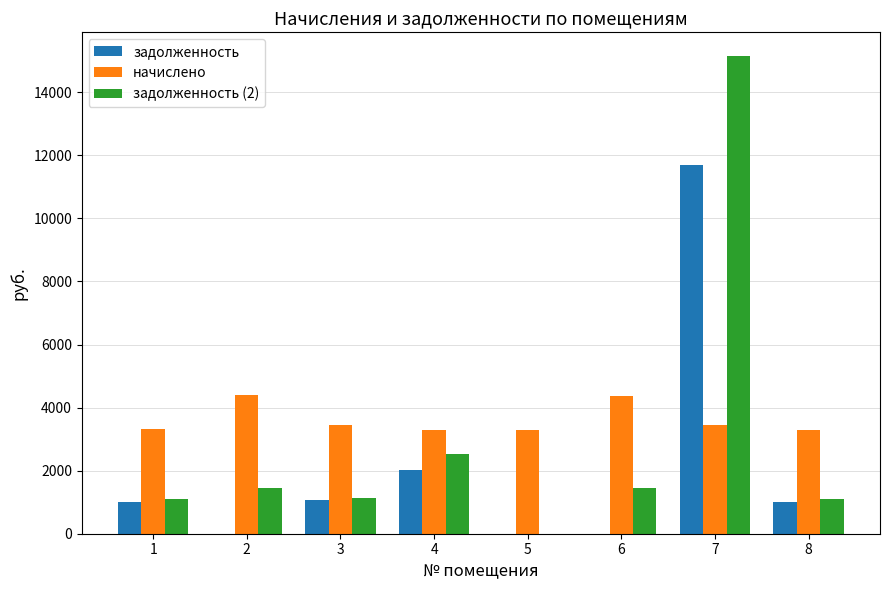

The value of задолженность at 3 is 1055.5. True or false?

True